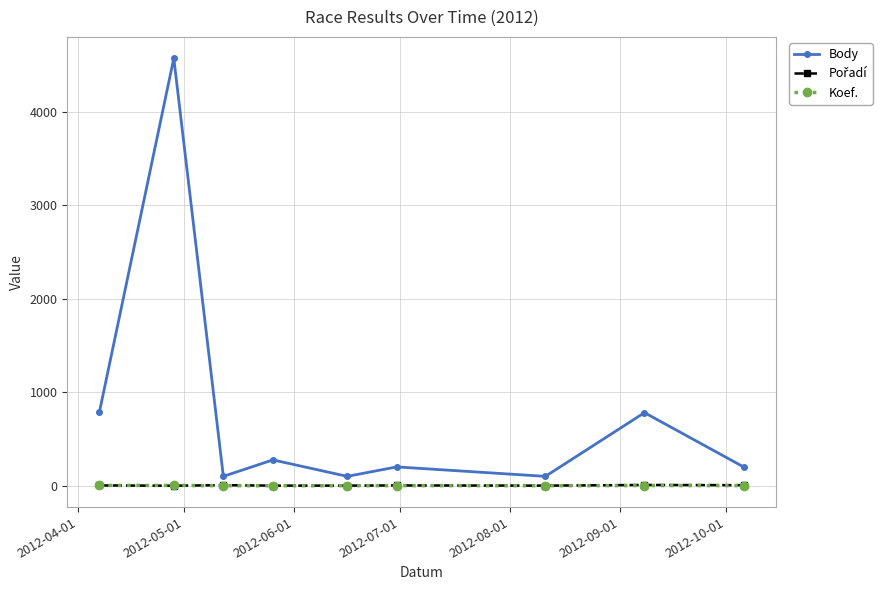

Which series has the widest spread of values?

Body